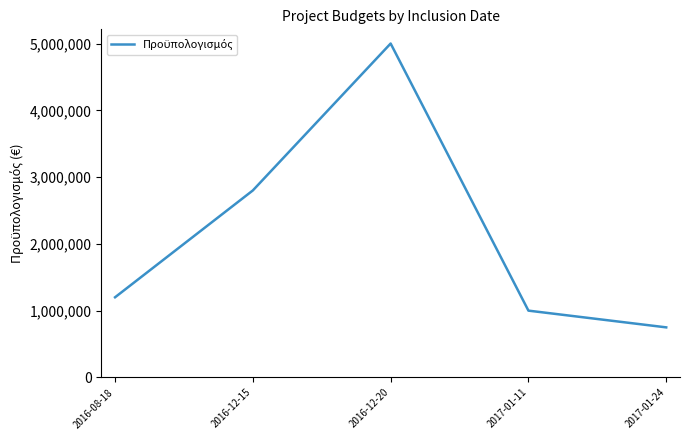

Is it true that the value at 2016-08-18 is 1200000?

True